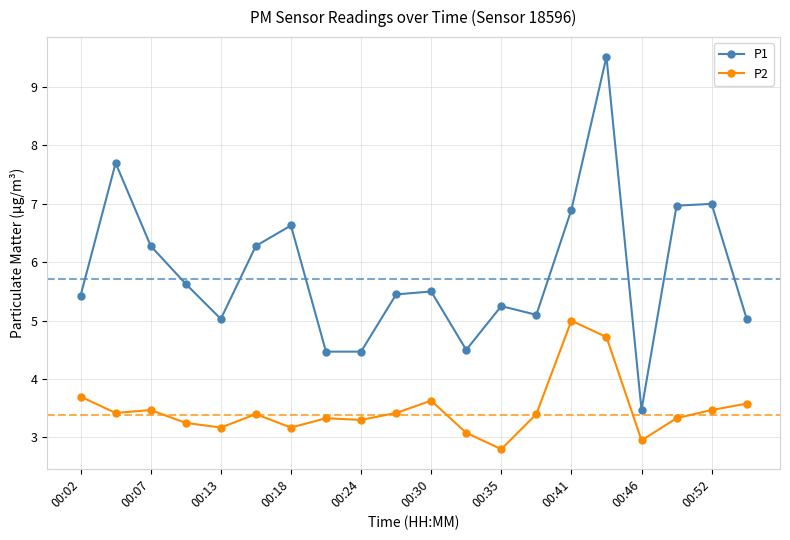

Count the number of categories in the chart.

20